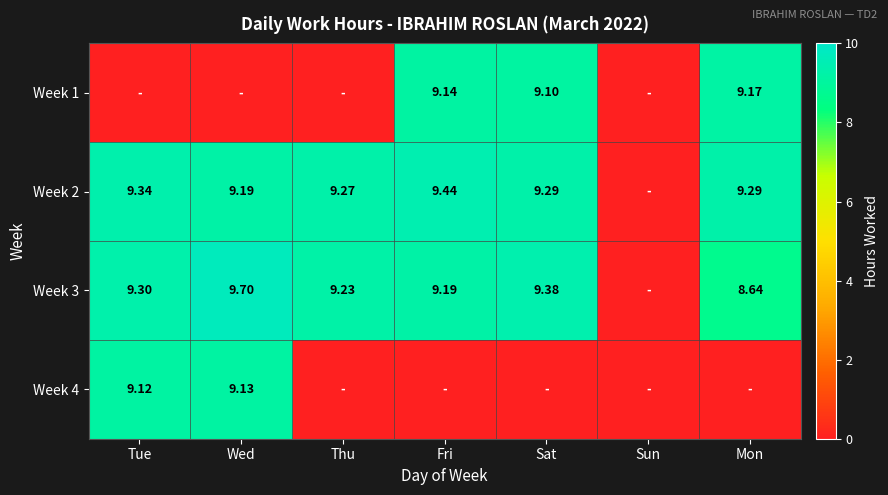

Rank the series by their maximum value, from lowest to highest.

Week 4, Week 1, Week 2, Week 3